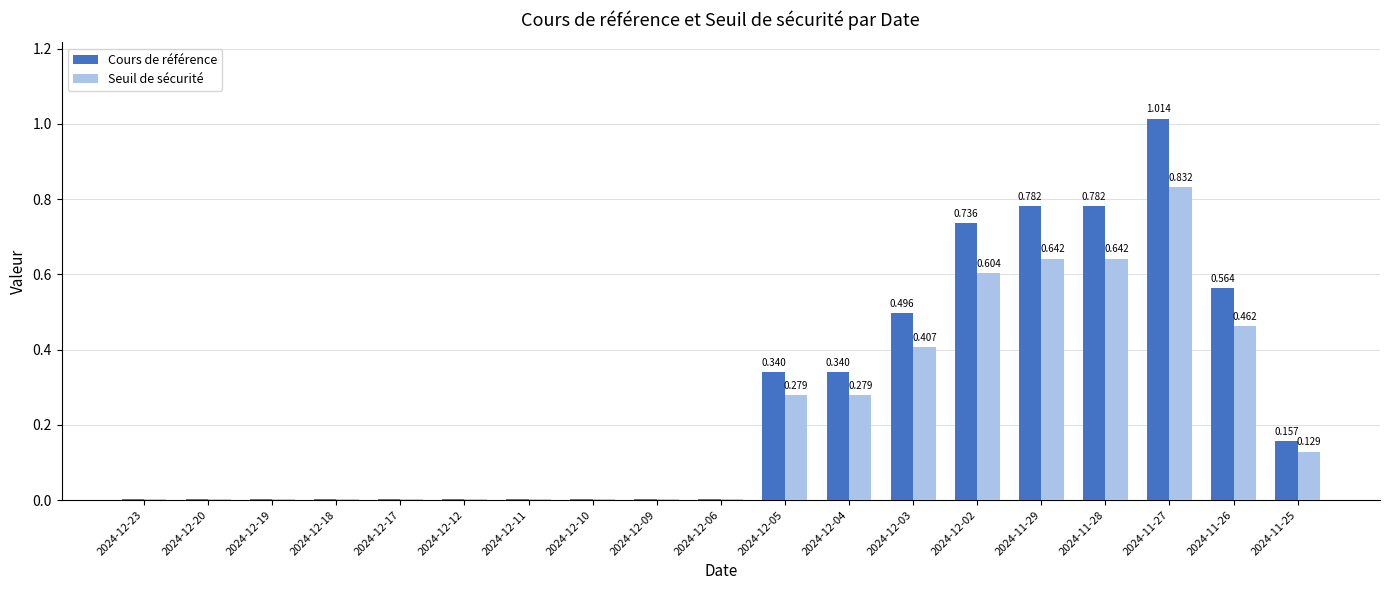

At which category is the sum across all series the highest?

2024-11-27